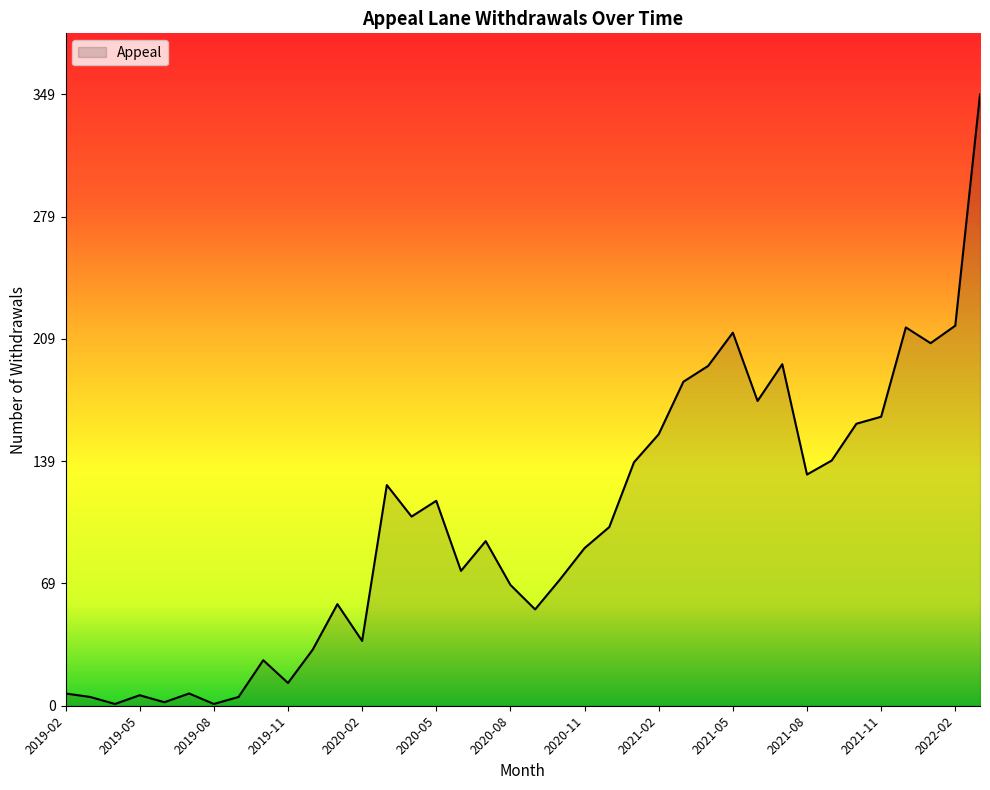

What is the smallest value displayed?

1